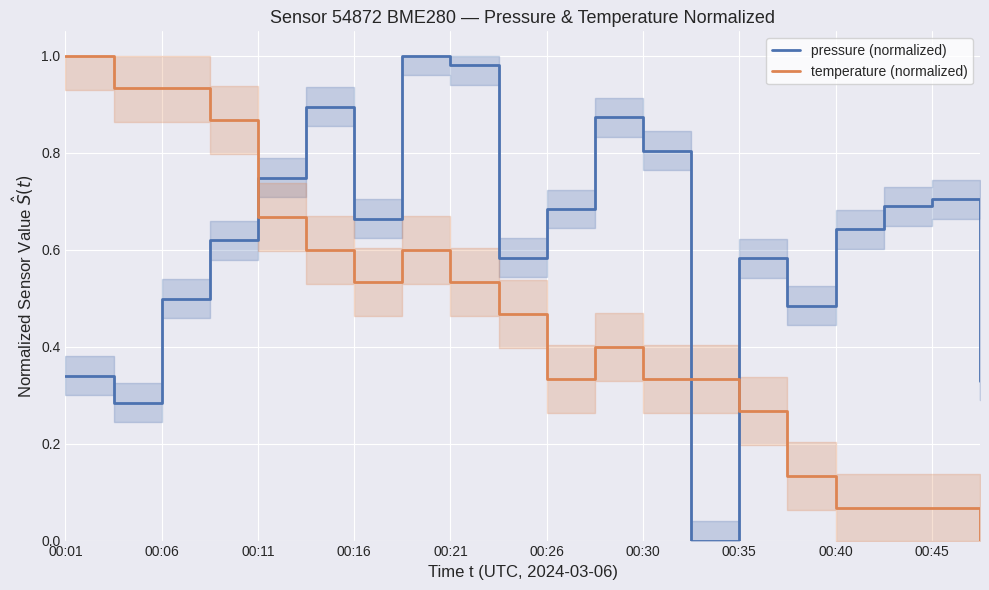

What are all the series names shown in the legend?

pressure, temperature